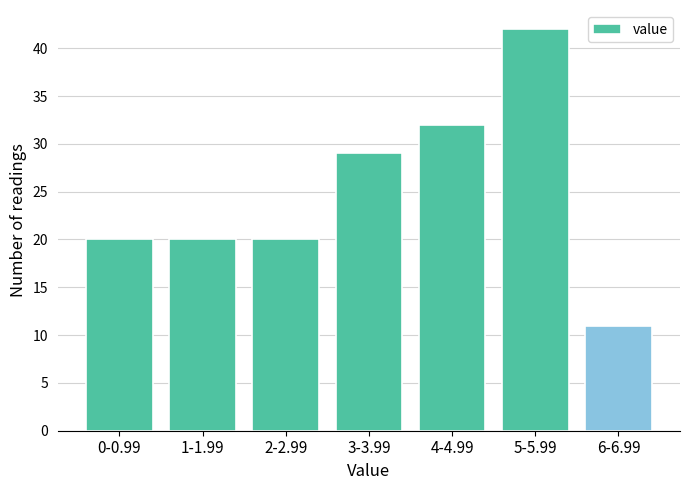

Reading left to right, what are all the values shown in this chart?

0-0.99=20	1-1.99=20	2-2.99=20	3-3.99=29	4-4.99=32	5-5.99=42	6-6.99=11